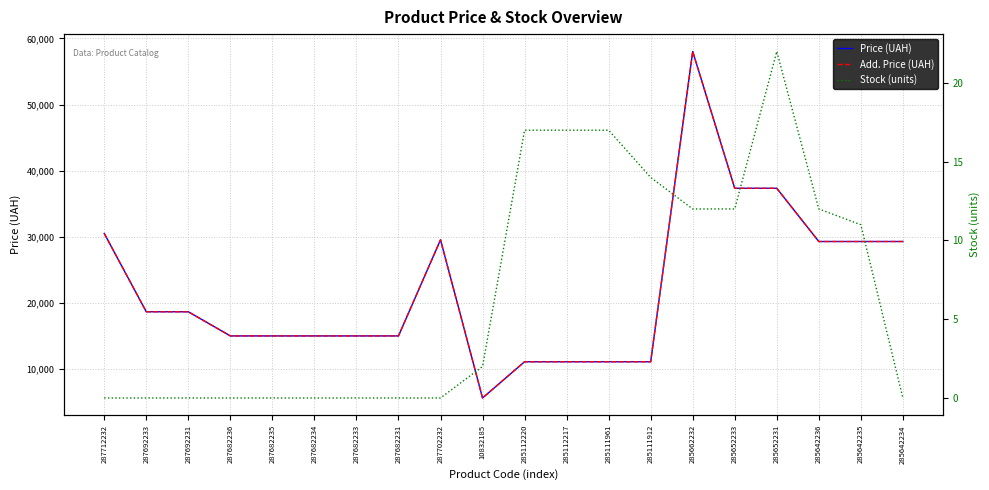

At which category does the chart reach its peak across all series?

285662232